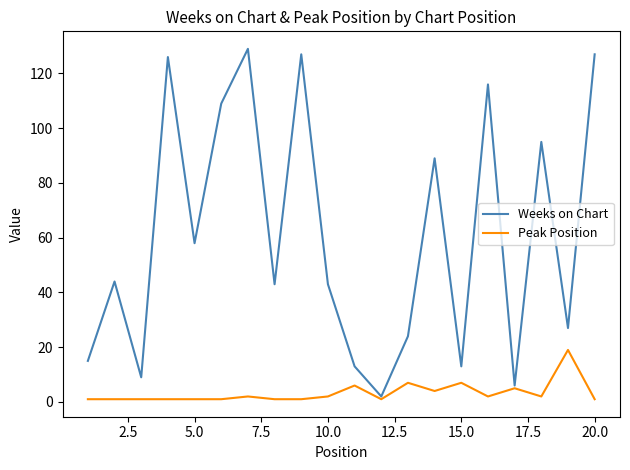

What is the greatest value displayed?

129